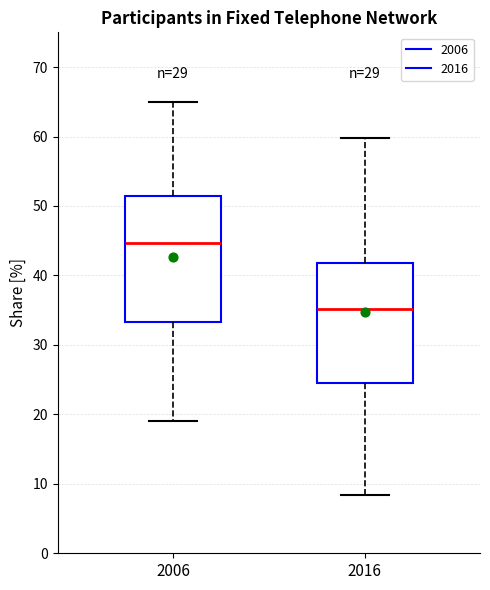

Where does the upper whisker of the box at x = 2016 end on the y-axis? The values are not printed on the chart, so give them approximately, as read against the axis.

60